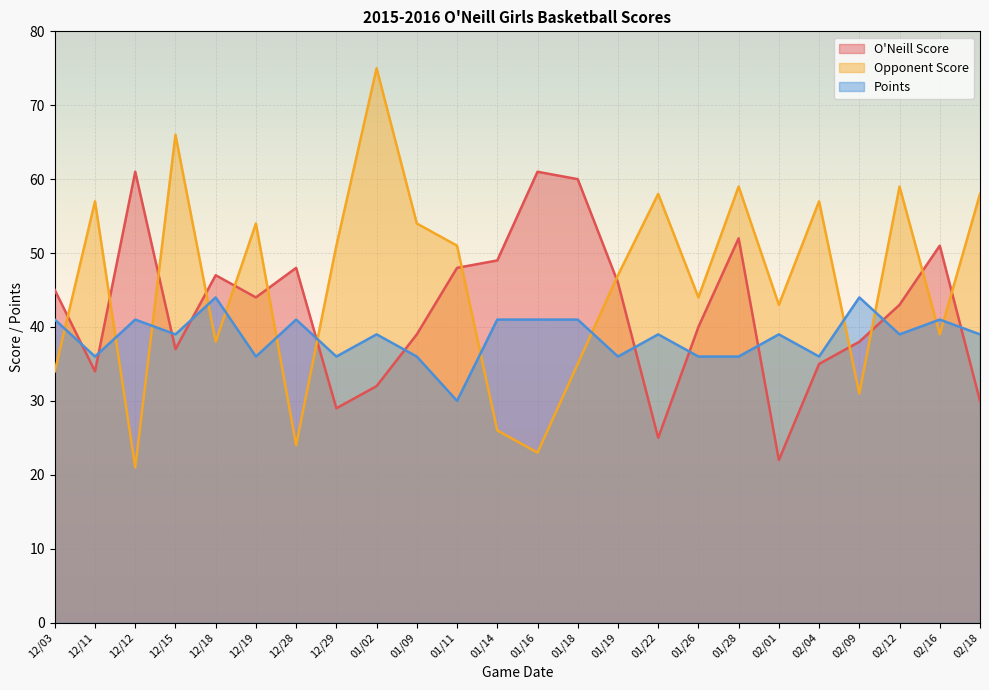

At which category is the sum across all series the highest?

01/28